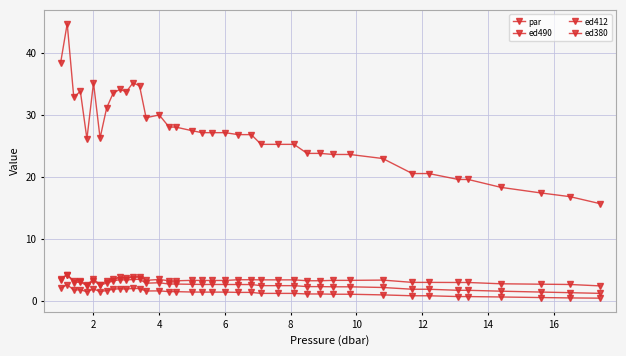

What is the value of the ed380 point at the 27th from the left?

1.2